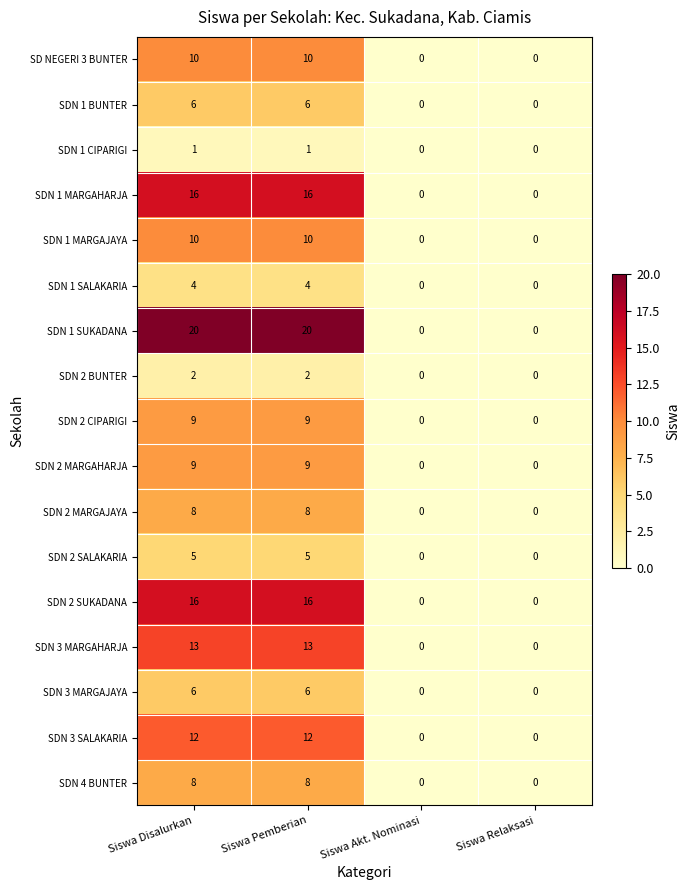

What is the maximum value shown in the chart?

20